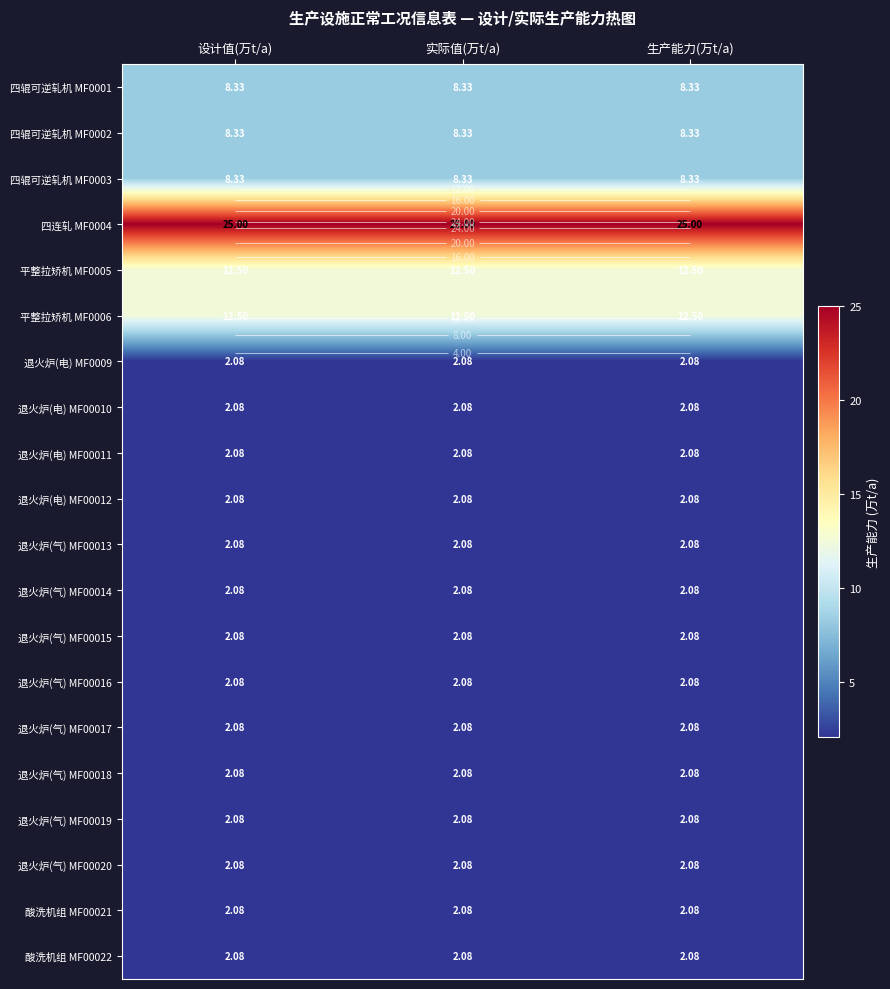

Where is 退火炉(气) MF00017 nearest to the value 2?

设计值(万t/a)